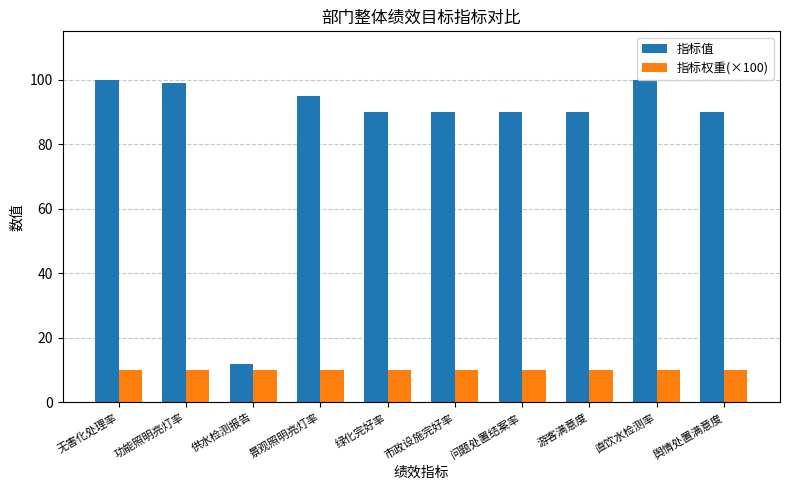

The 指标值 series shows 167 at 无害化处理率. True or false?

False